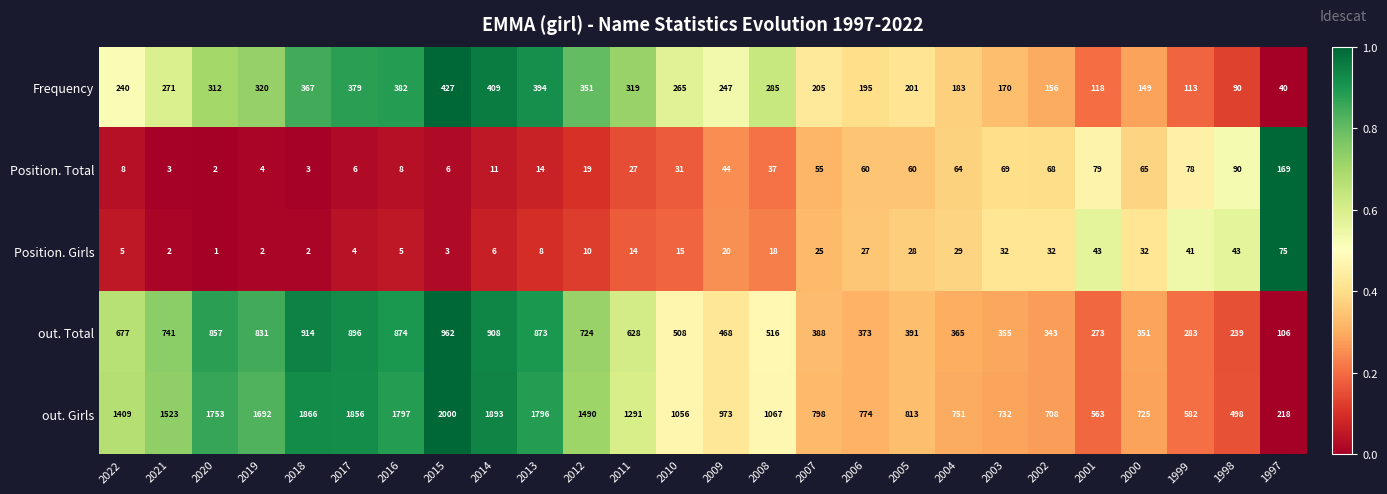

How many distinct data groups are displayed?

5